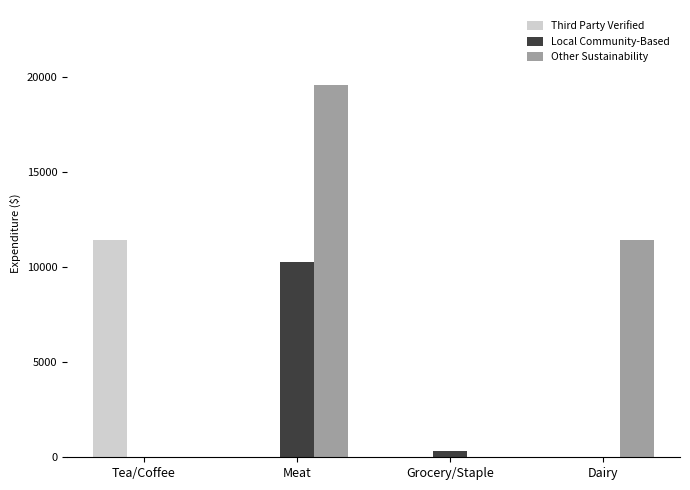

Reading right to left, transcribe all the data shown in this chart.

Third Party Verified: Dairy=0.0	Grocery/Staple=0.0	Meat=0.0	Tea/Coffee=11432.8
Local Community-Based: Dairy=0.0	Grocery/Staple=327.8	Meat=10270.0	Tea/Coffee=0.0
Other Sustainability: Dairy=11405.7	Grocery/Staple=0.0	Meat=19577.8	Tea/Coffee=0.0